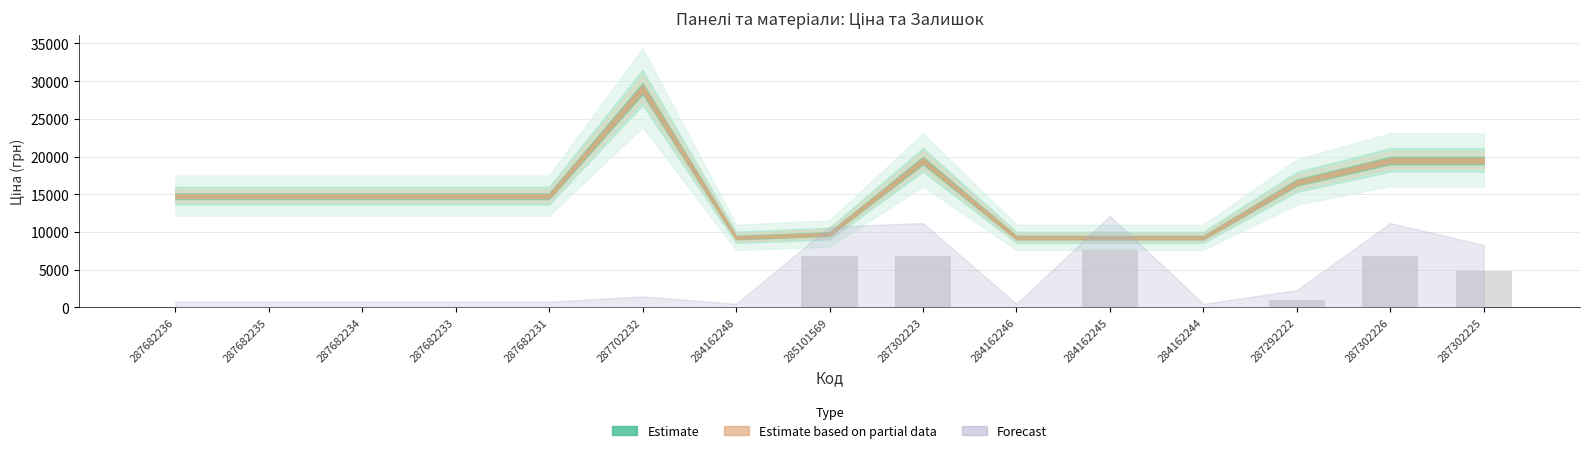

How many values exceed 0?

6